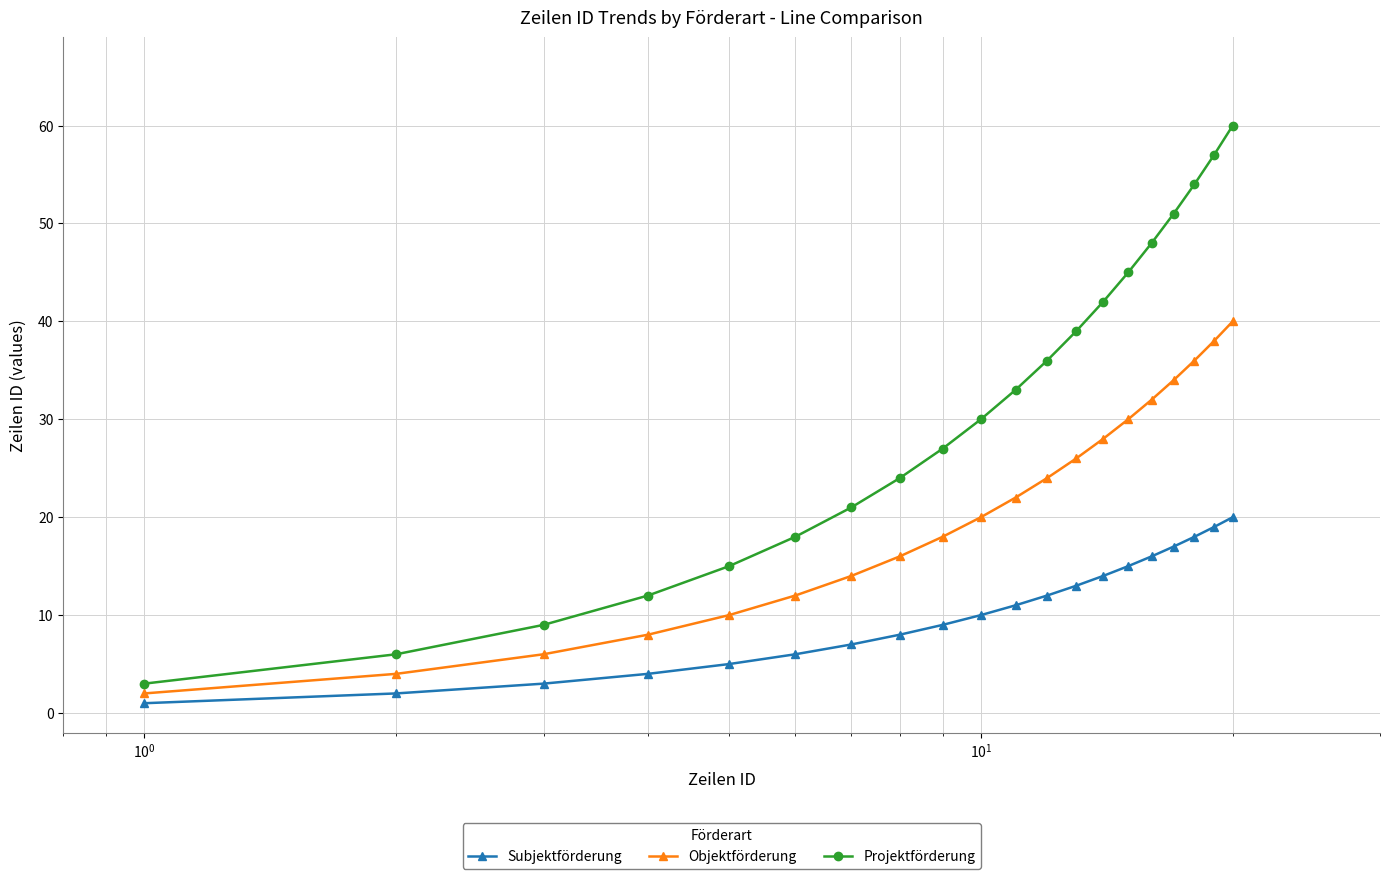

What is the lowest value of the Objektförderung series?

2